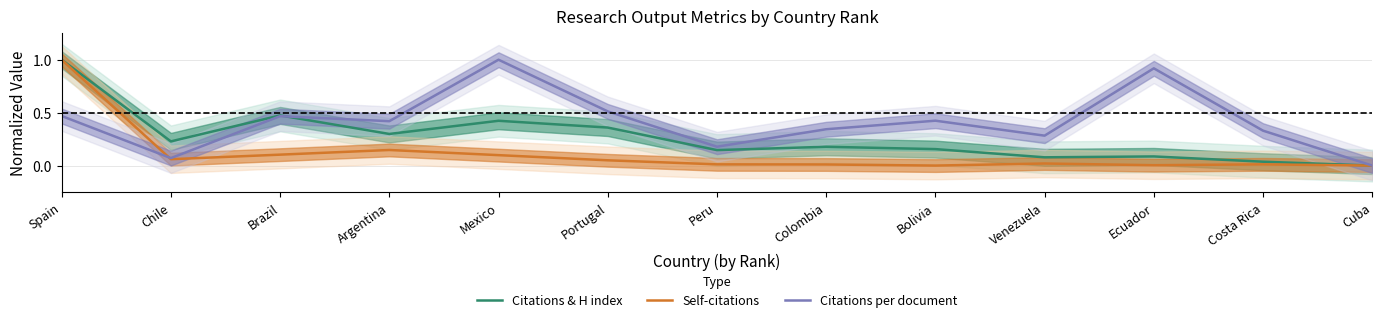

List the series in order of their peak value, highest first.

Citations & H index, Self-citations, Citations per document